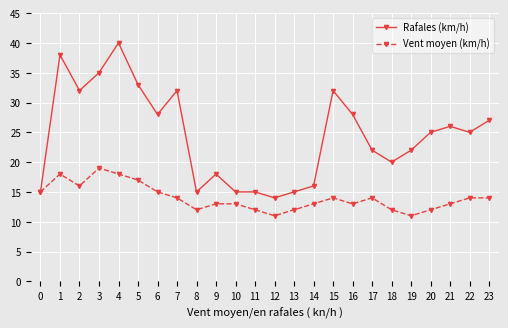

What is the minimum value for Vent moyen (km/h)?

11